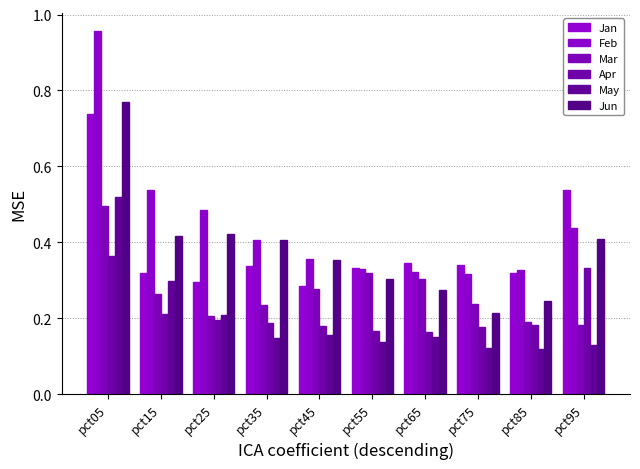

What is the sum of all Mar values?

2.7